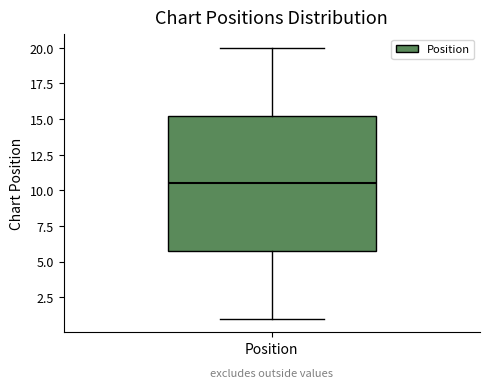

Where is the lower edge of the box for Position on the y-axis? The values are not printed on the chart, so give them approximately, as read against the axis.

6.0